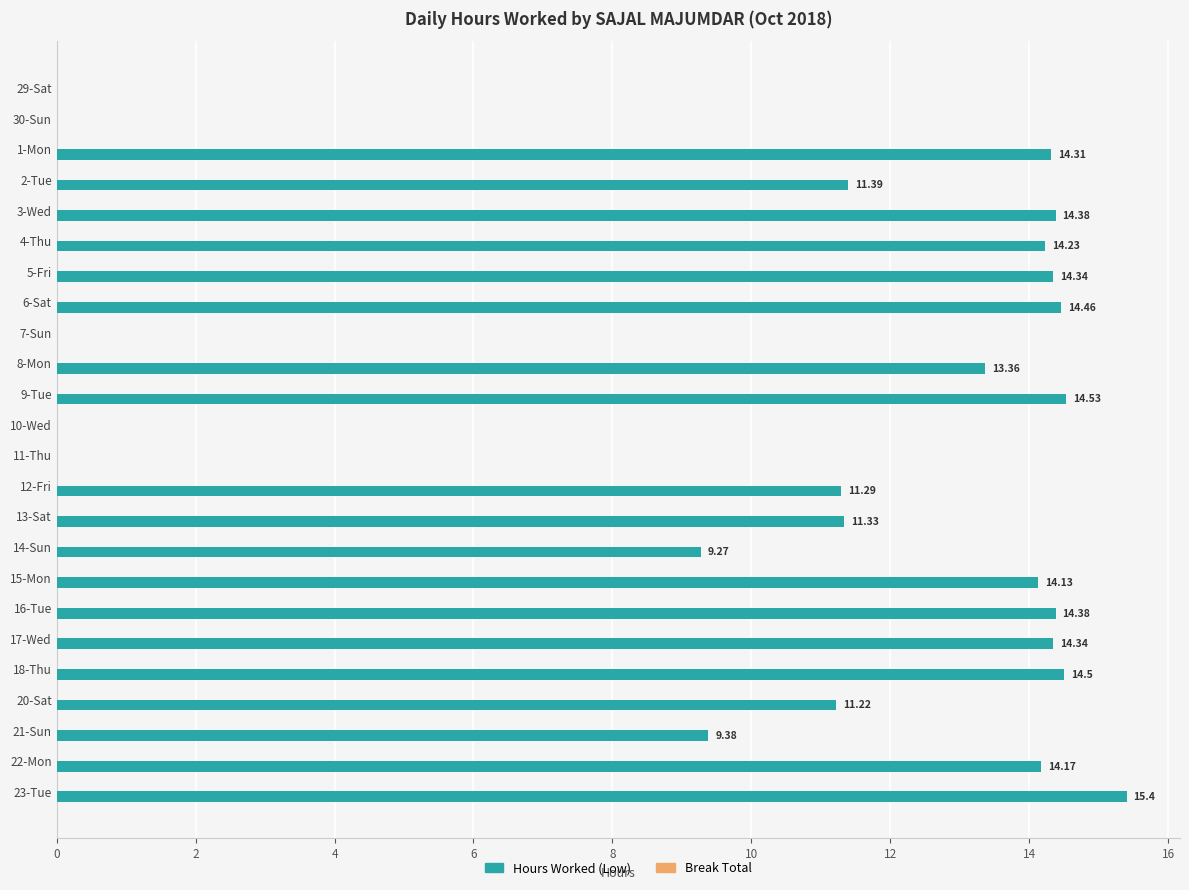

What is the sum of all values?

250.4